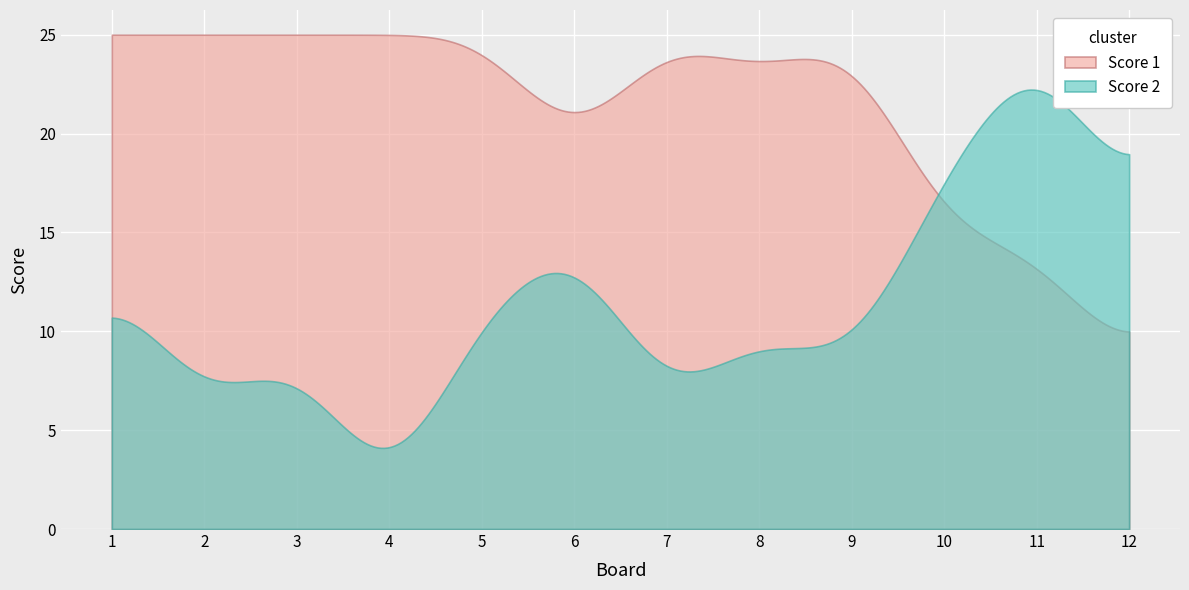

What is the greatest value displayed?

25.0